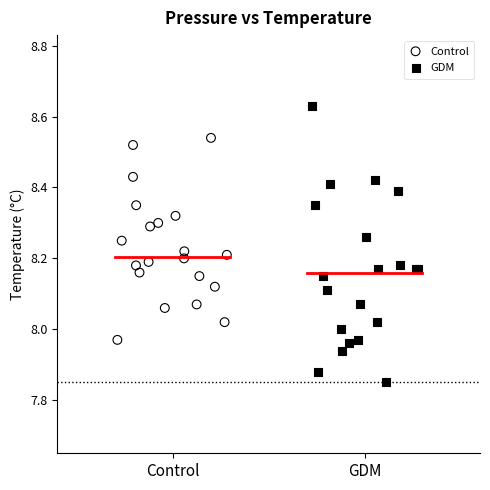

Which series has the largest Y range (max minus min)?

GDM